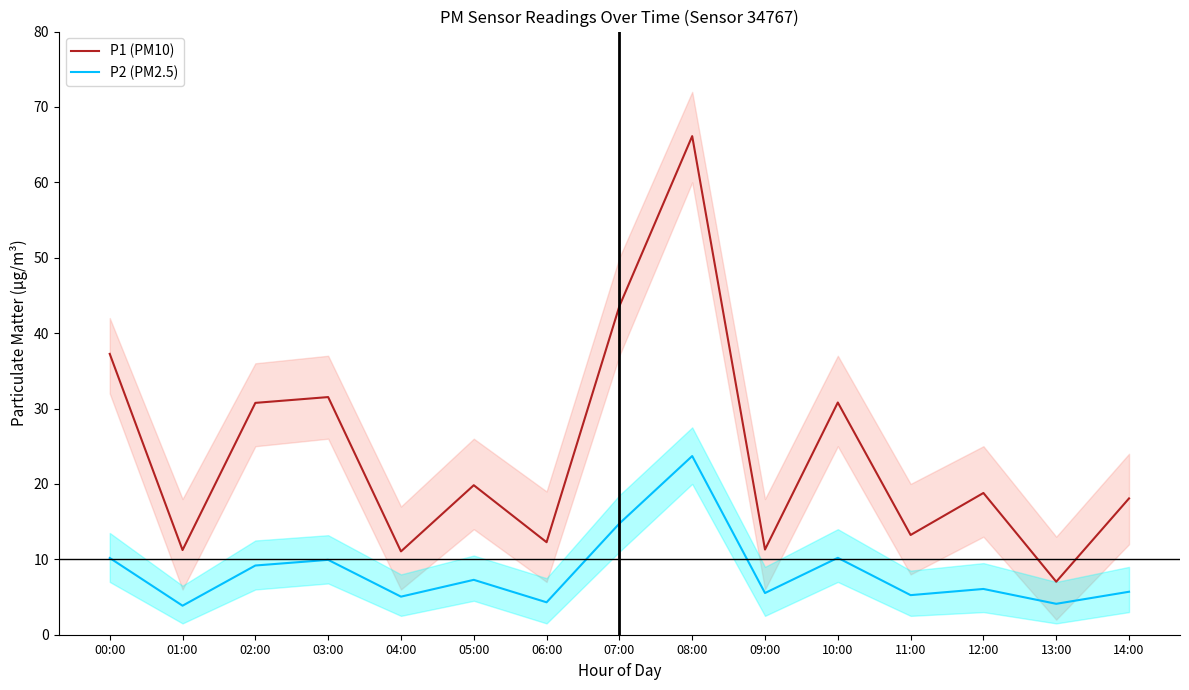

Read the P2 (PM2.5) value at 12:00.

6.1